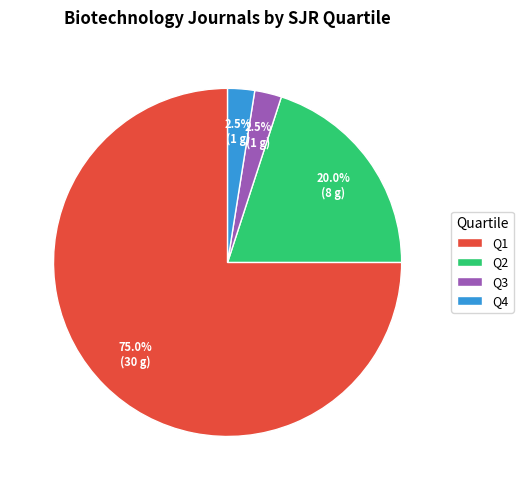

To the nearest percent, what is the average slice percentage?

25%